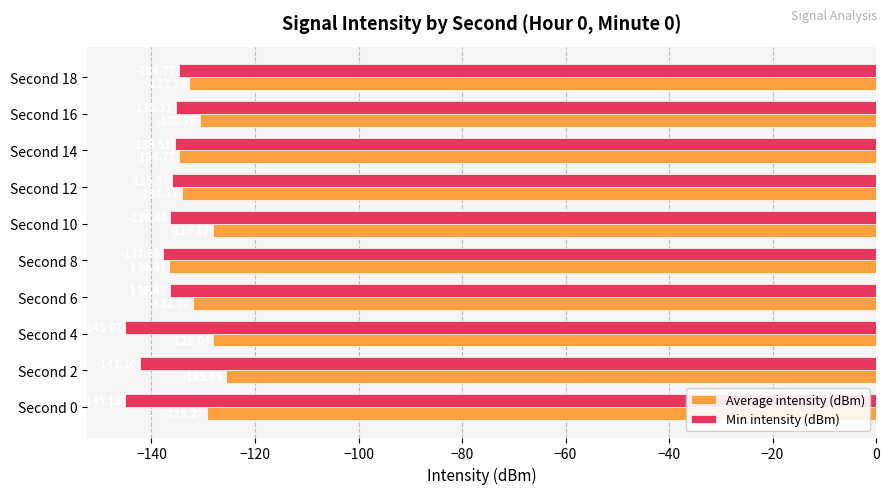

List the labels in order of Min intensity (dBm) value, smallest first.

Second 0, Second 4, Second 2, Second 8, Second 6, Second 10, Second 12, Second 14, Second 16, Second 18